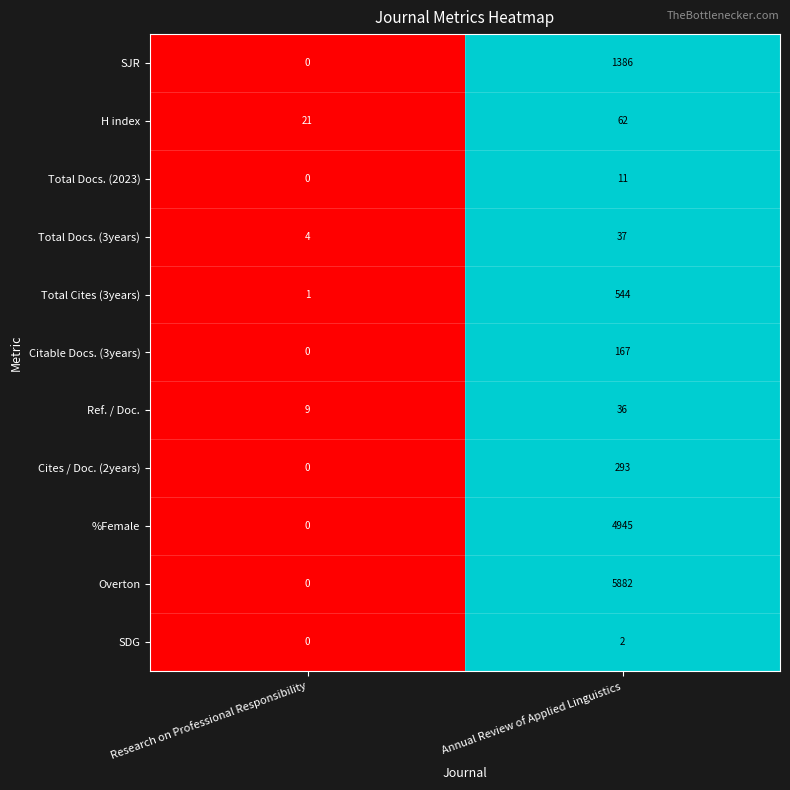

The value of Total Docs. (3years) at Annual Review of Applied Linguistics is 60. True or false?

False